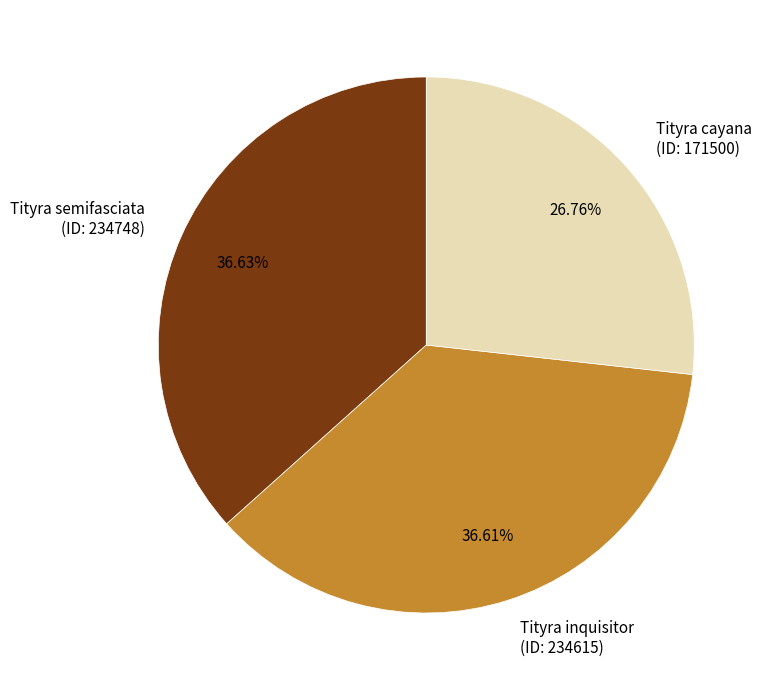

Is there a majority slice in this chart?

No